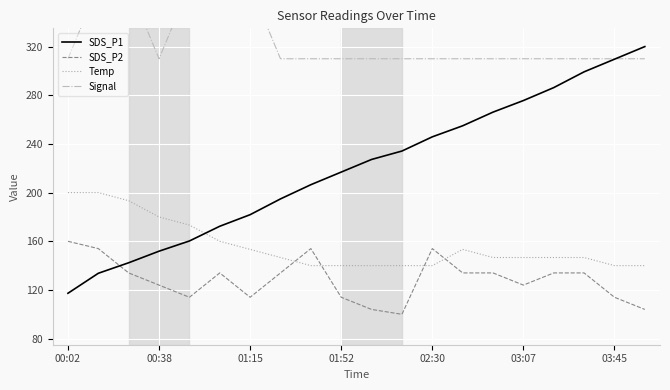

How many values in the SDS_P1 series exceed 227?

10